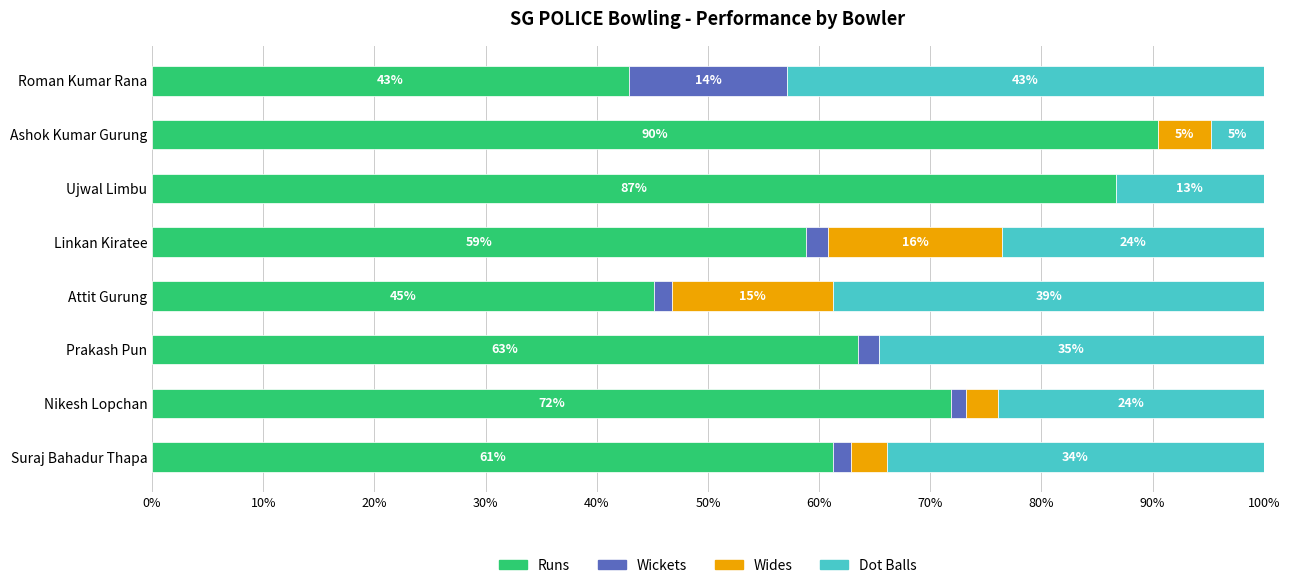

The Runs series shows 86.7 at Ujwal Limbu. True or false?

True